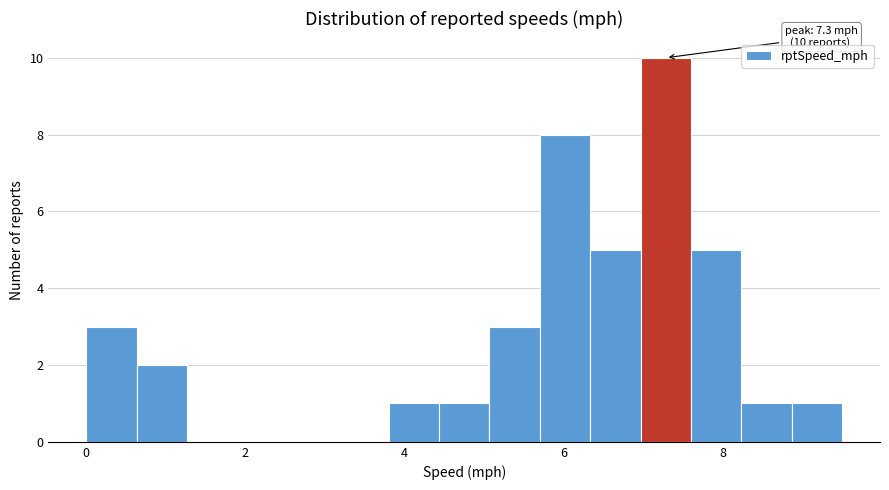

Around what value on the x-axis is the tallest bar? Give the approximate position of its centre, as read against the axis.

7.2